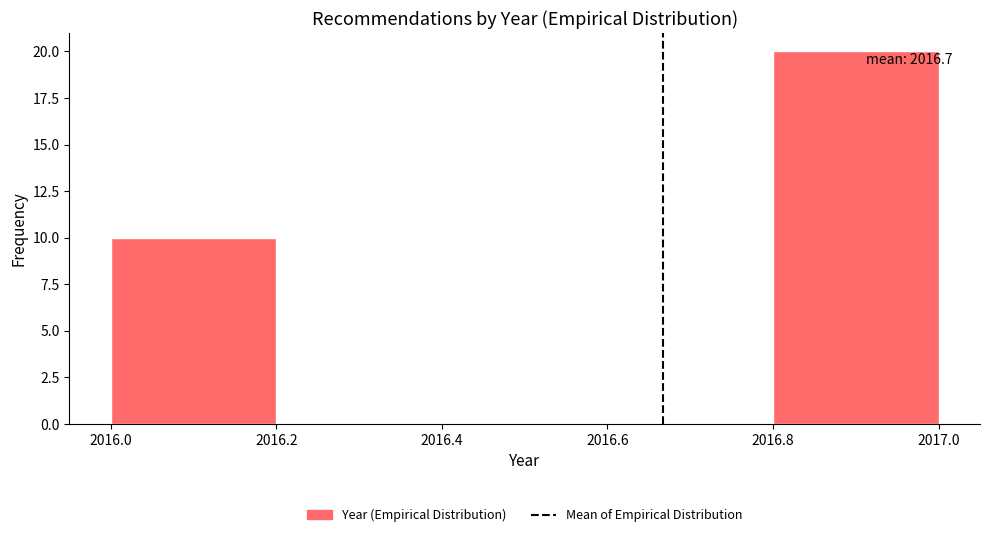

Over which range of the x-axis is the bar tallest?

2016.8 to 2017.0